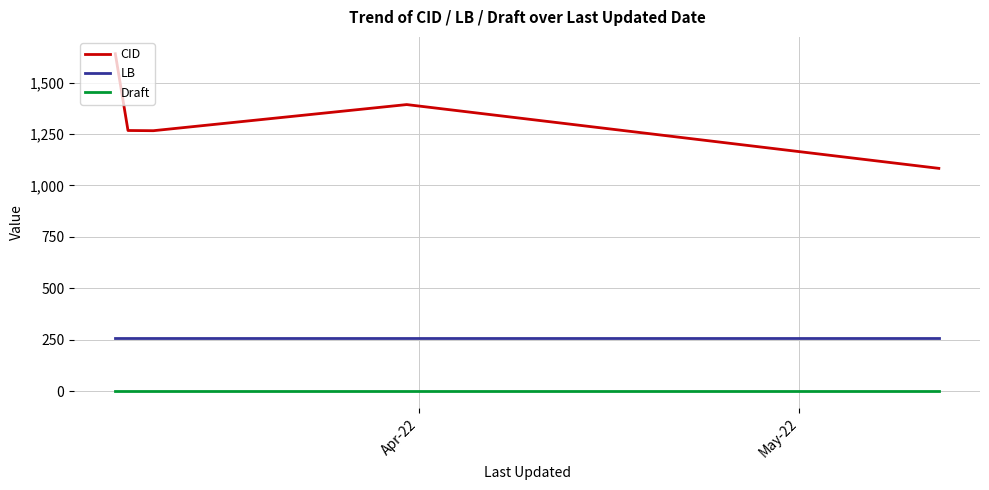

True or false: Draft and LB cross at least once.

False